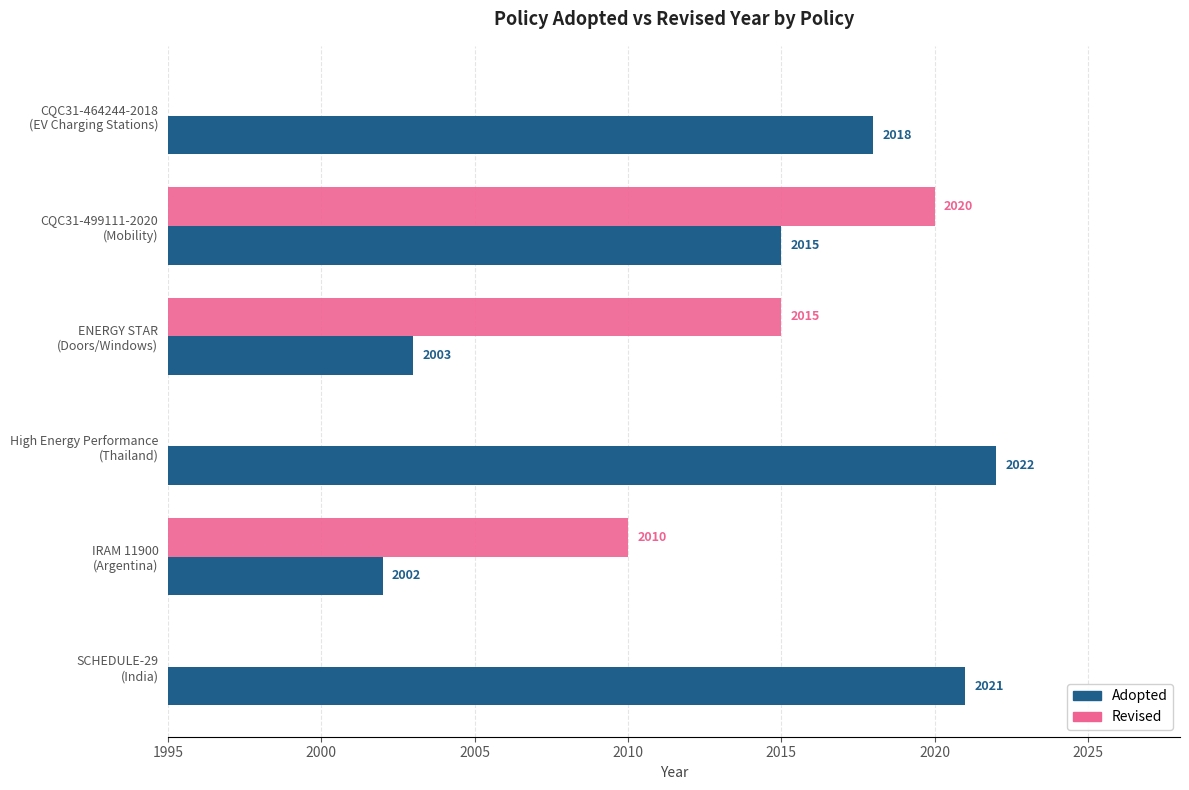

What is the difference between the maximum and second lowest values in the Adopted series?

19